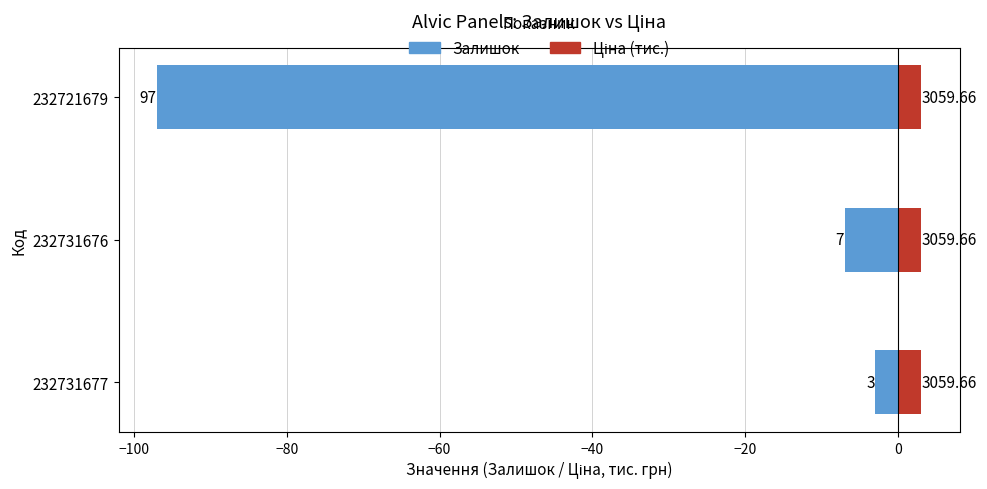

What are all the series names shown in the legend?

Залишок, Ціна (тис.)